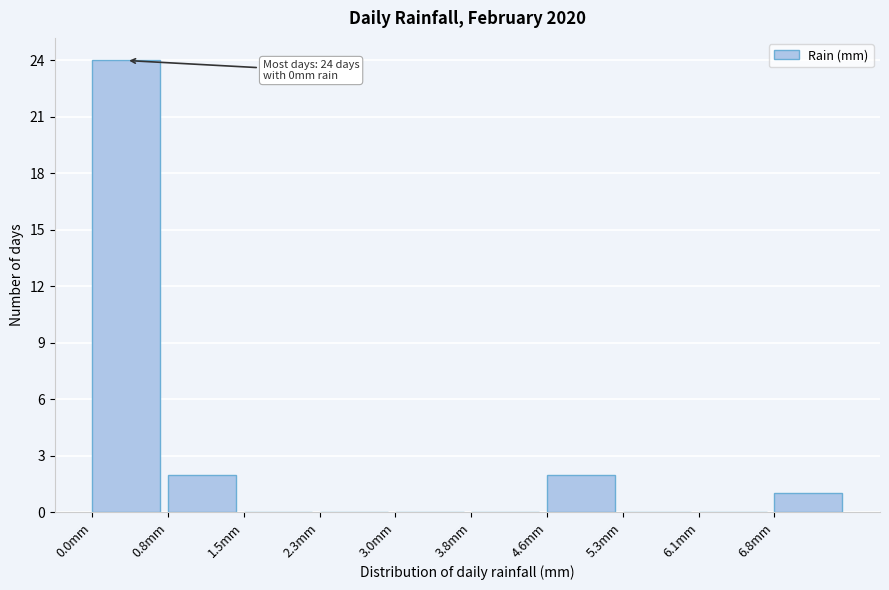

Which range on the x-axis has the tallest bar?

0.00 to 0.76